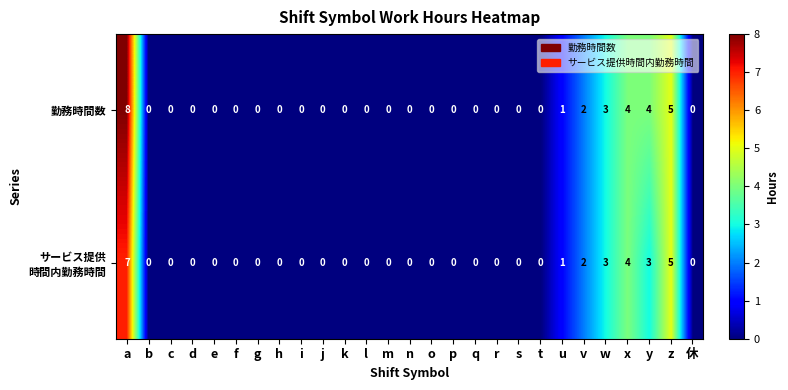

How many 勤務時間数 values are between 0 and 1?

21